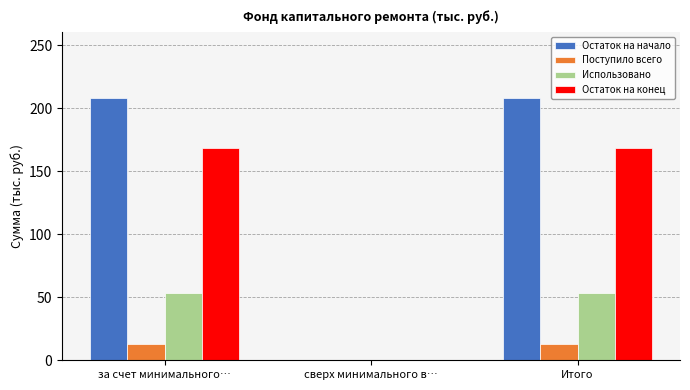

What is the sum of all Использовано values?

106.7